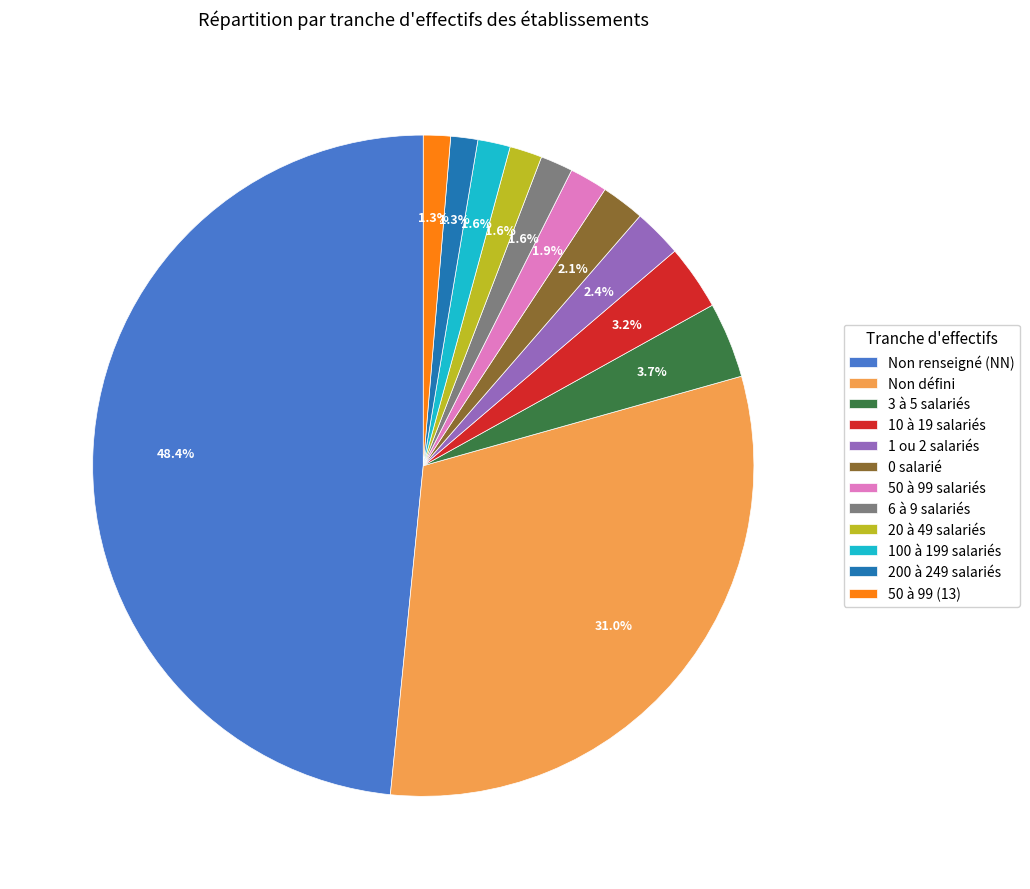

Is 3 à 5 salariés the majority of the pie?

No